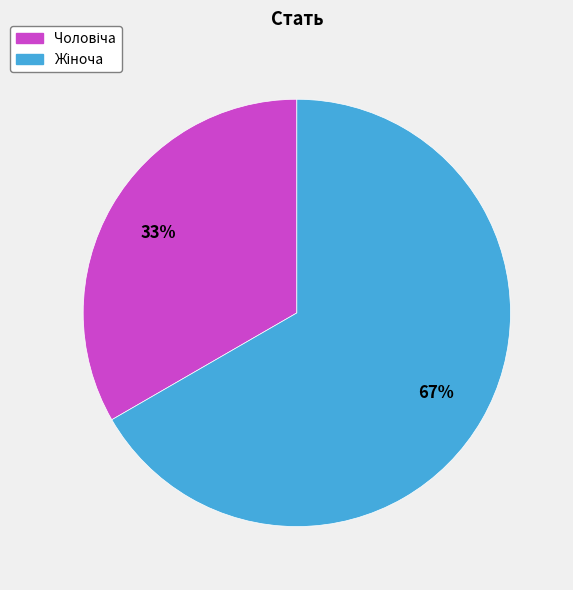

To the nearest percent, what is the average slice percentage?

50%